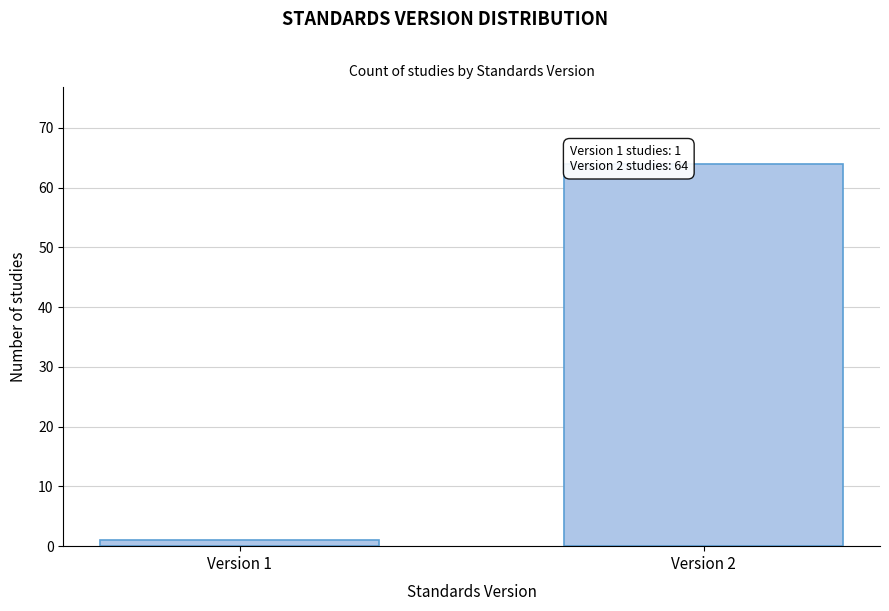

Reading left to right, what are all the values shown in this chart?

Version 1=1	Version 2=64